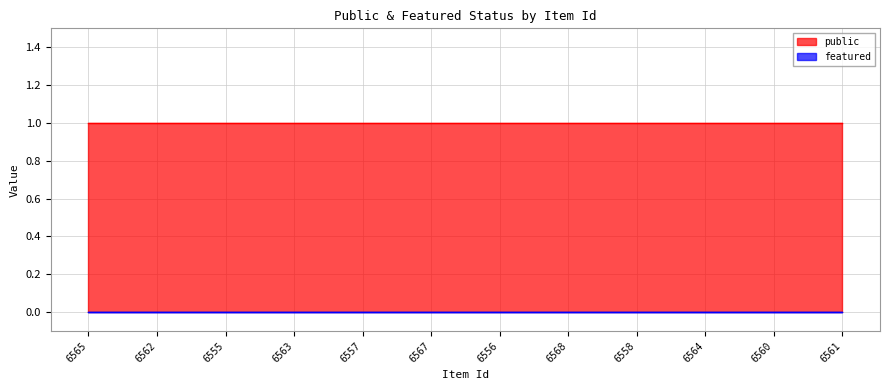

True or false: public and featured intersect in this chart.

False